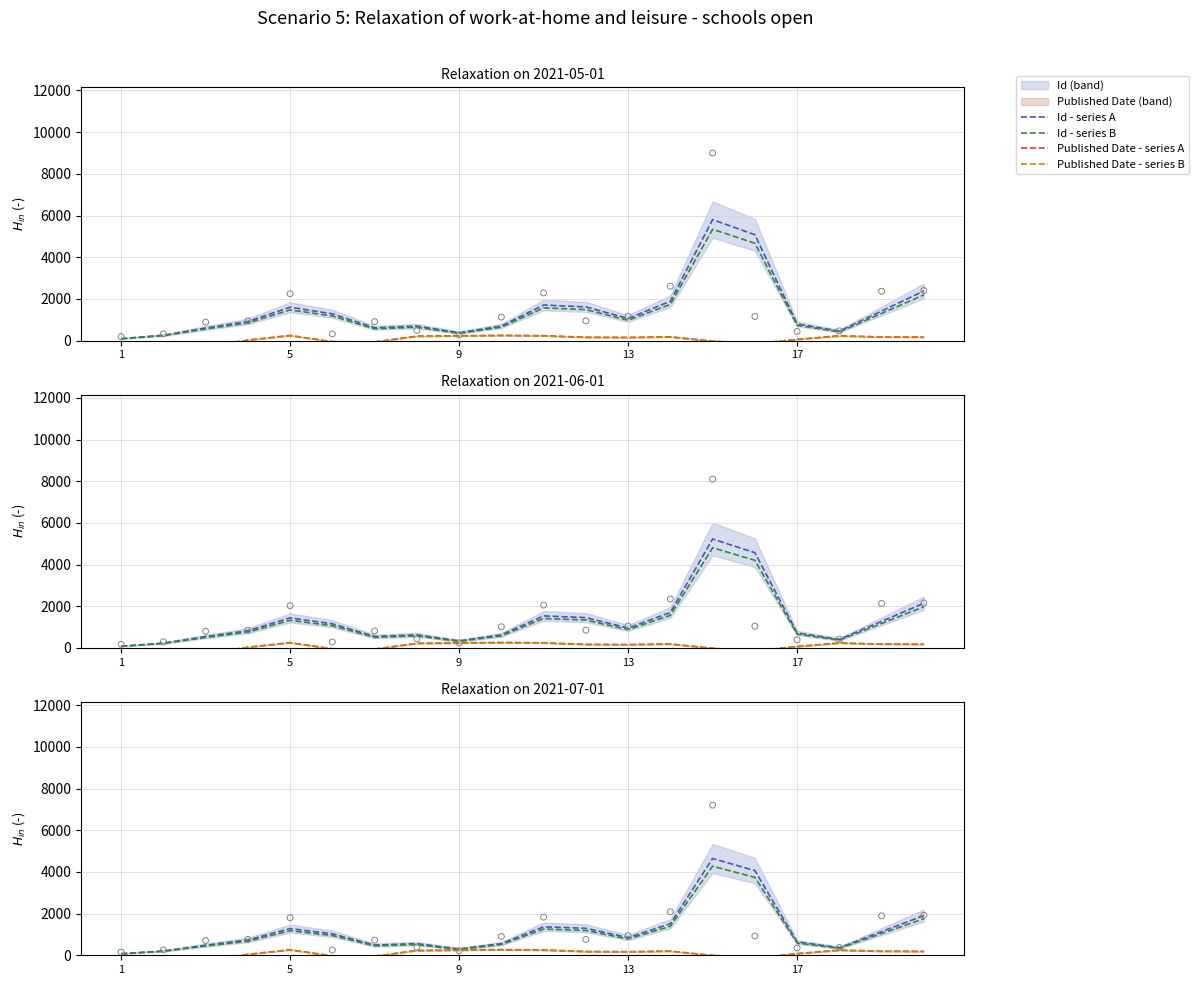

At how many categories does at least one series exceed -840?

20